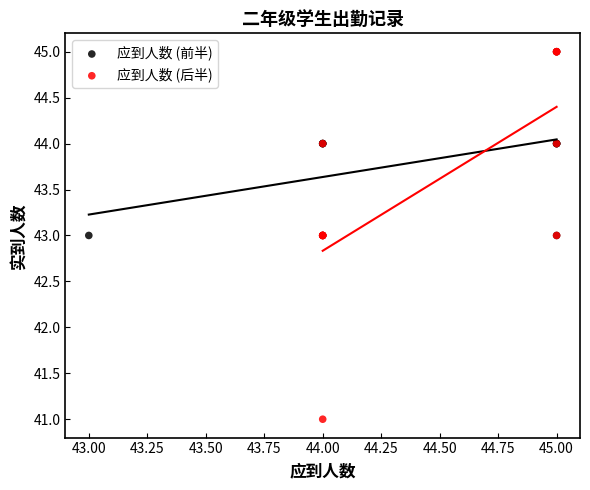

Which series has the widest spread of Y values?

应到人数 (后半)